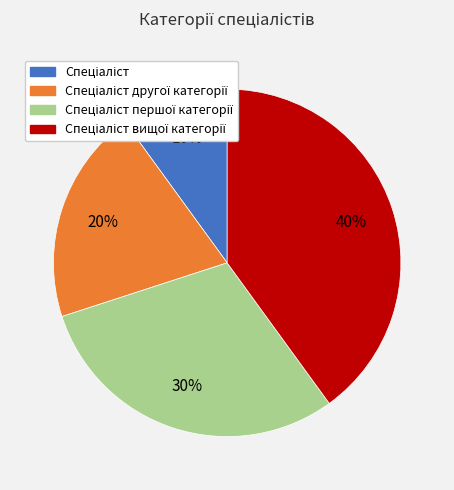

To the nearest percent, what is the difference between the largest and smallest slice percentages?

30%